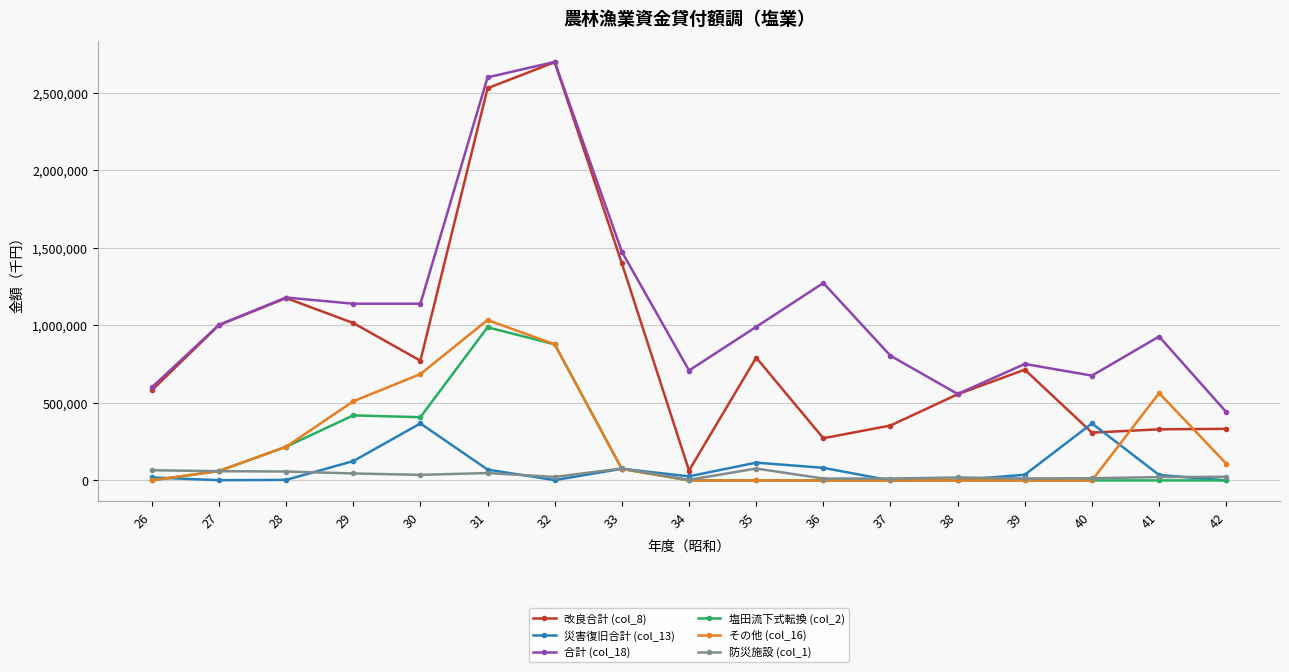

The value of 合計 (col_18) at 30 is 1140000. True or false?

True